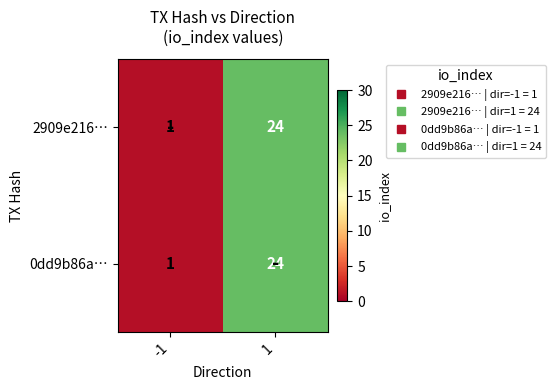

Is the value of 0dd9b86a… at 1 greater than the value of 2909e216… at -1?

Yes